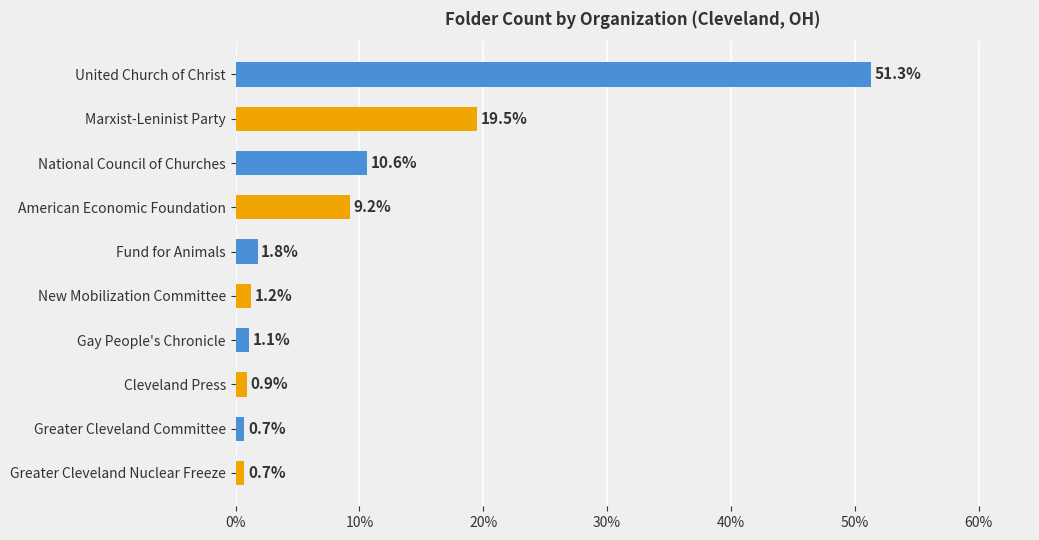

What is the difference between the maximum and minimum values?

50.6